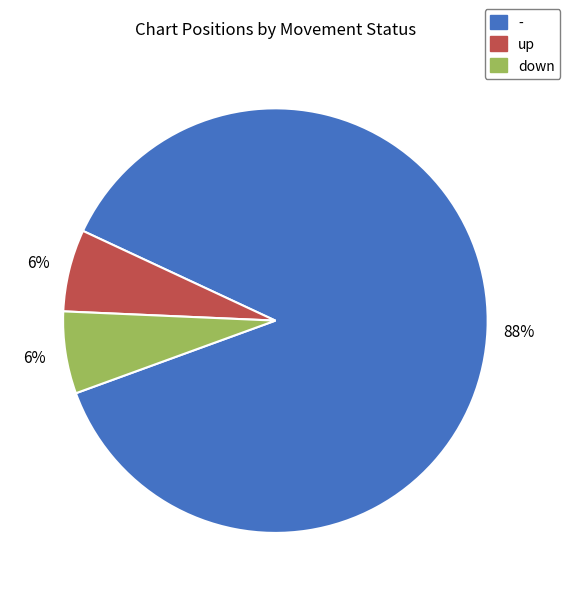

To the nearest percent, what portion does down represent?

6%